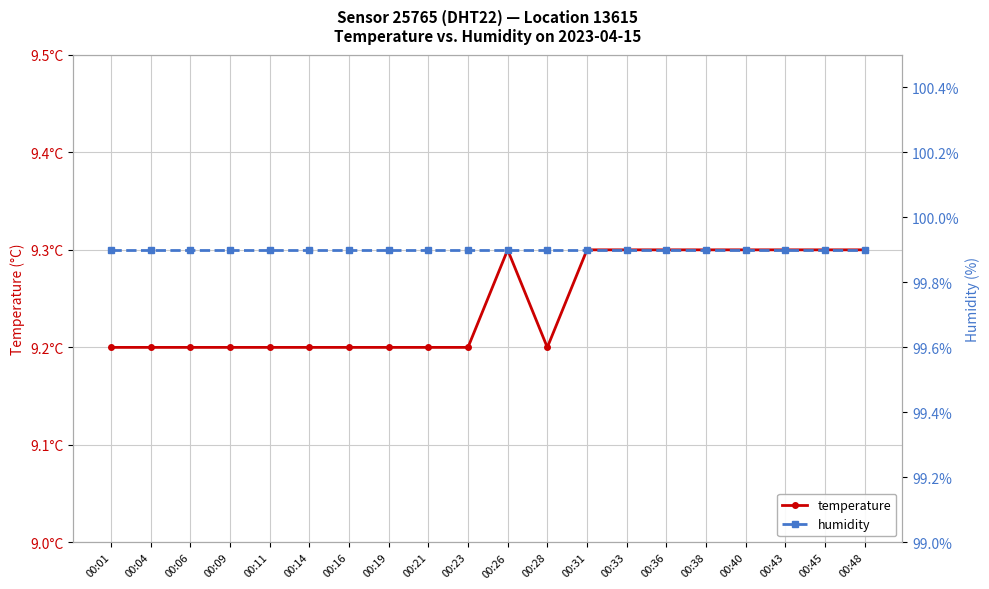

At 00:09, list the series in order from largest to smallest.

humidity, temperature